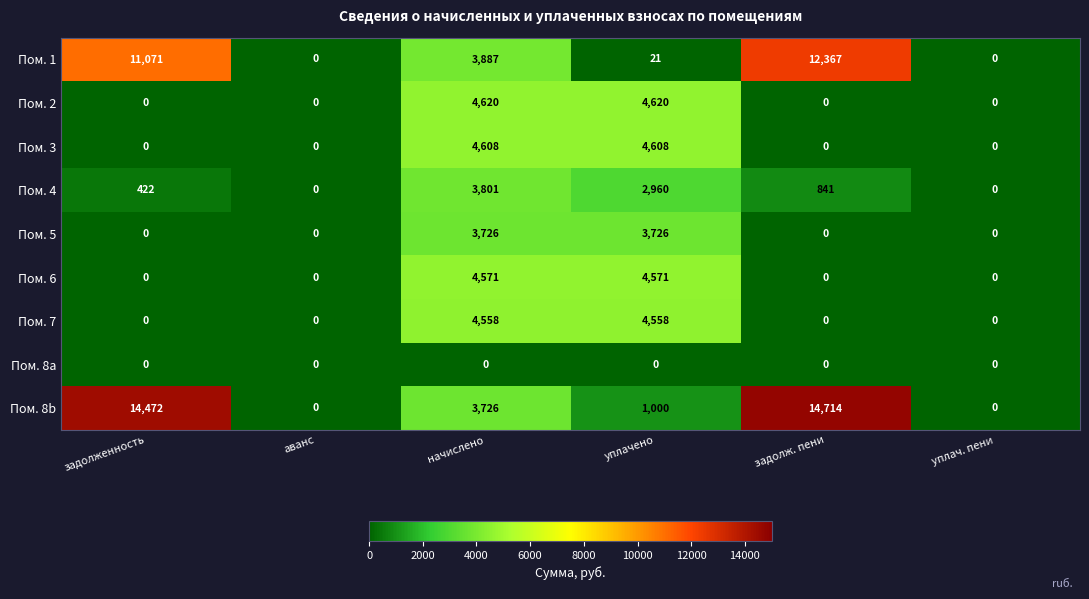

What is the spread (max minus min) of values at задолженность?

14472